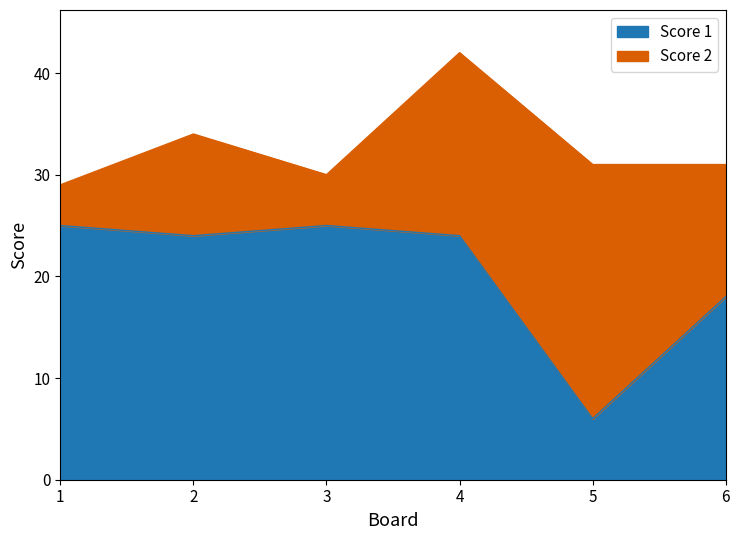

At which label does the data first exceed 24?

1